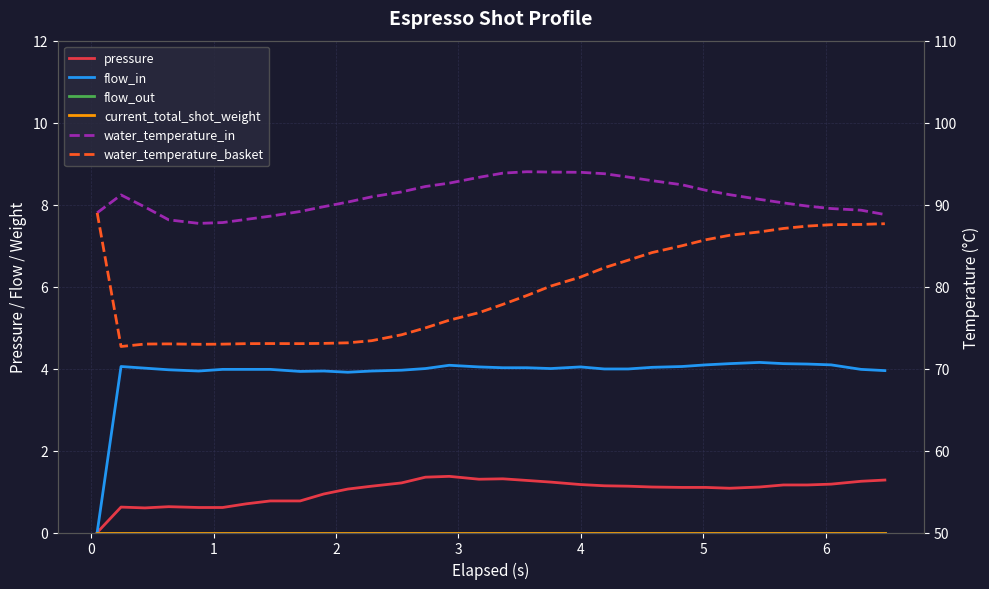

Which series has the widest spread of values?

water_temperature_basket